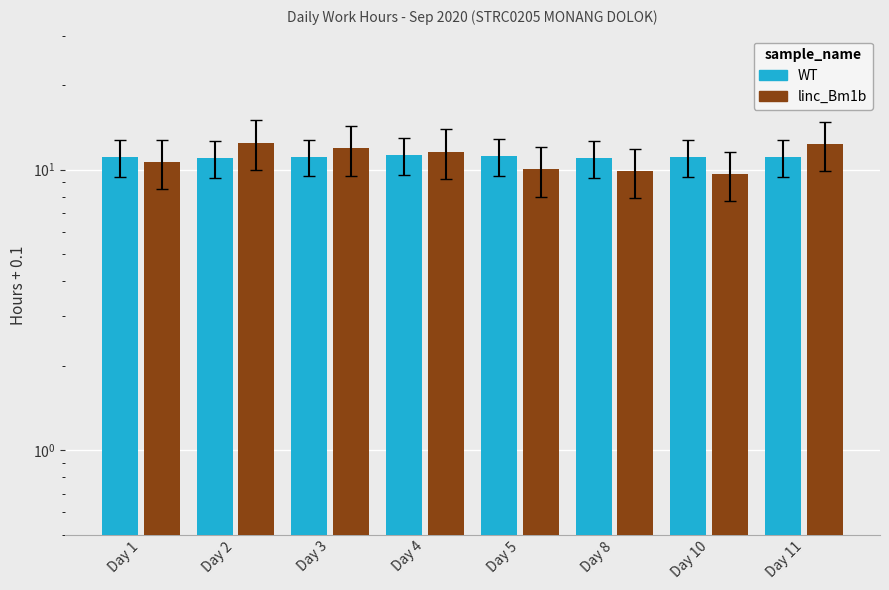

What is the value of the linc_Bm1b bar at the 2nd from the left?

12.5